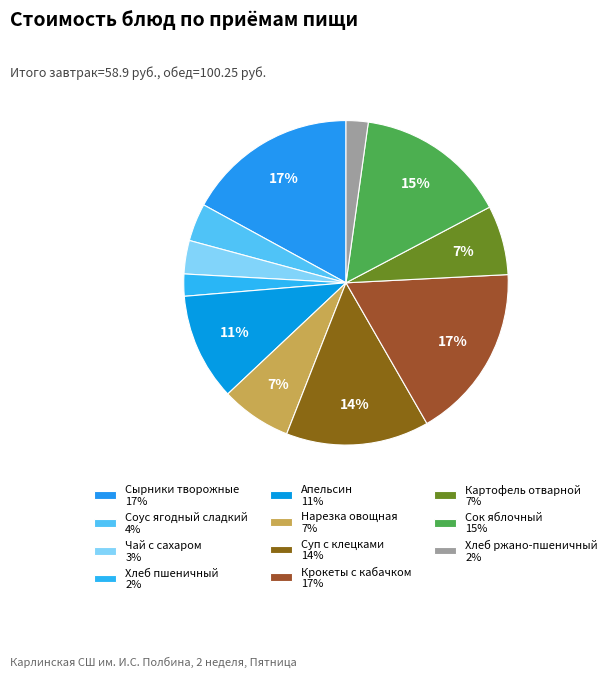

To the nearest percent, what percentage of the pie is Картофель отварной?

7%